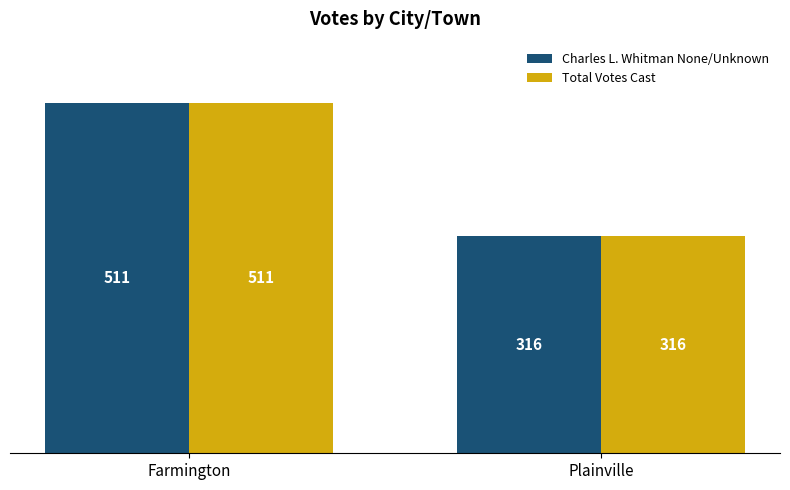

What is the total value across all series at Plainville?

632